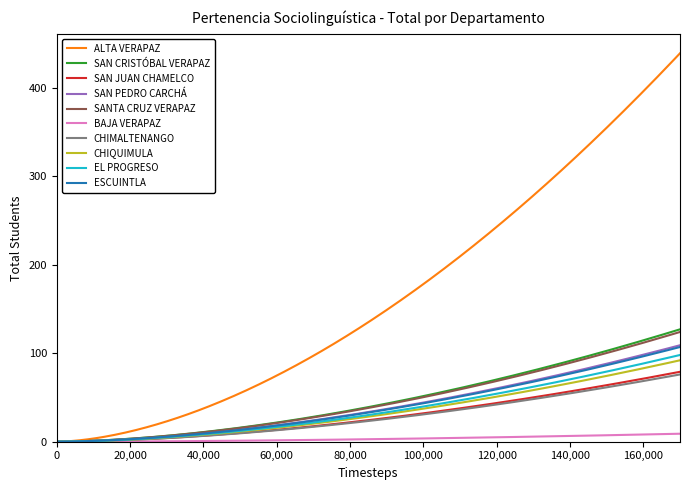

Which series has the largest range (max minus min)?

ALTA VERAPAZ